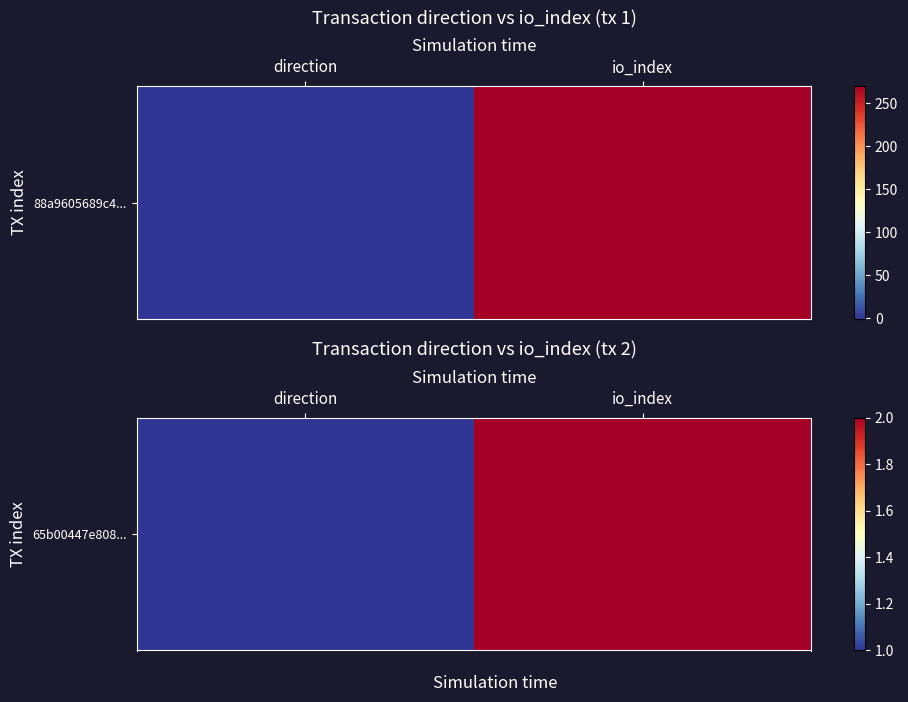

What is the maximum value shown in the chart?

2